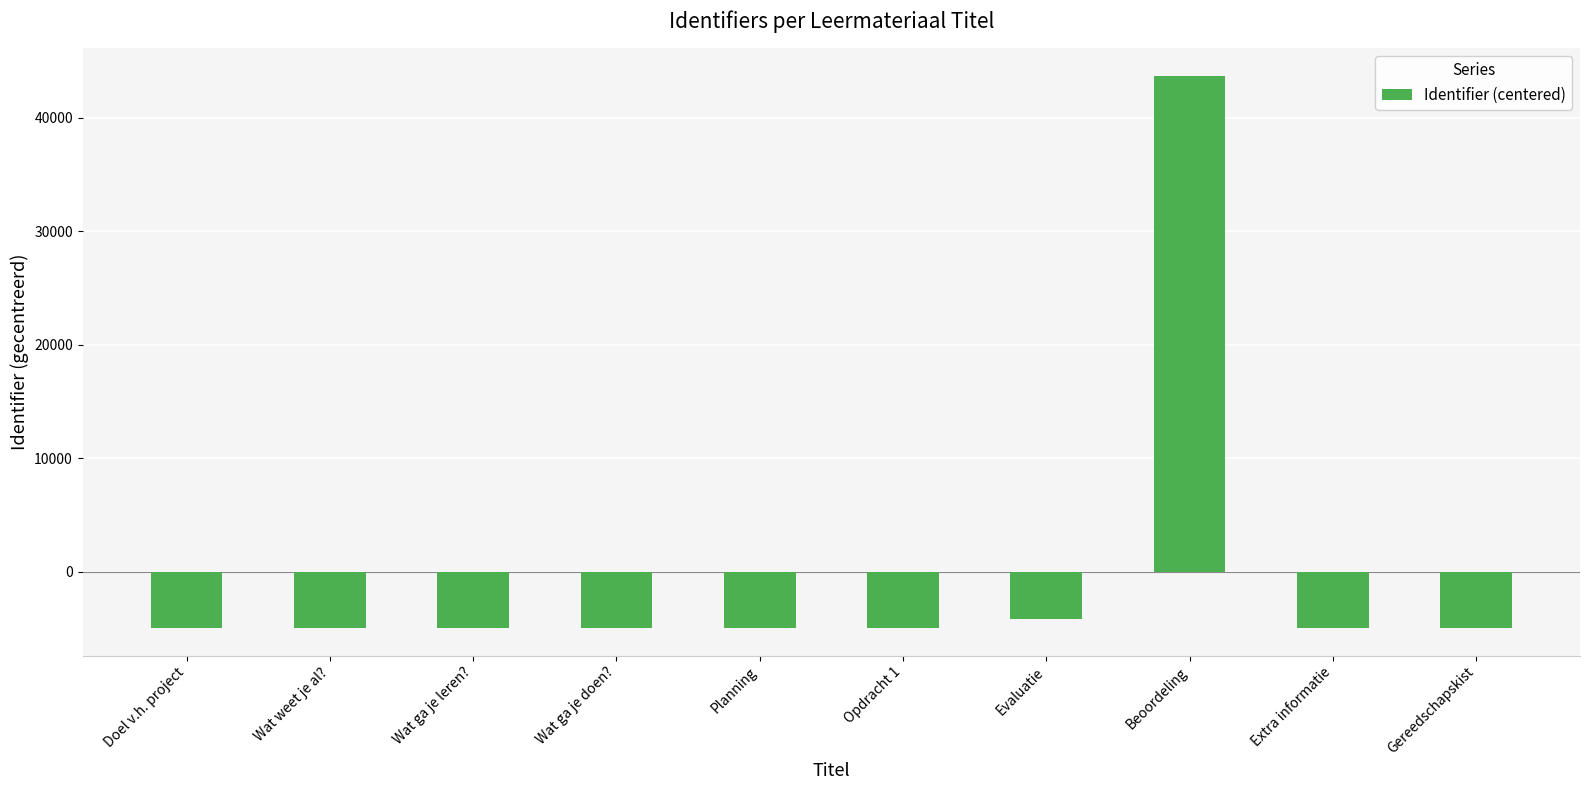

What is the difference between the second highest and second lowest values?

829.0